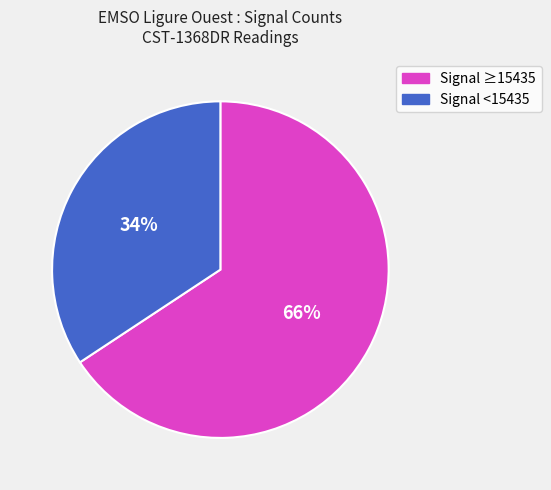

Is there any slice that represents more than half of the pie?

Yes